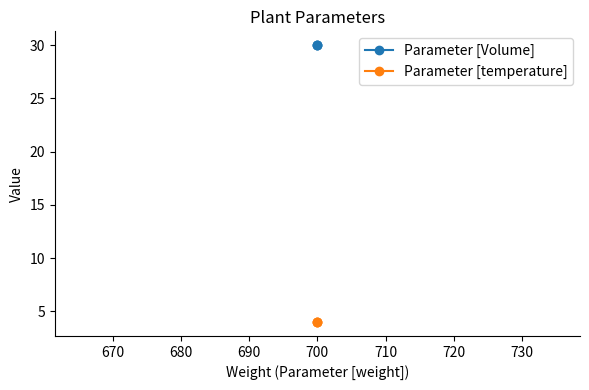

Rank the series by their maximum value, from highest to lowest.

Parameter [Volume], Parameter [temperature]